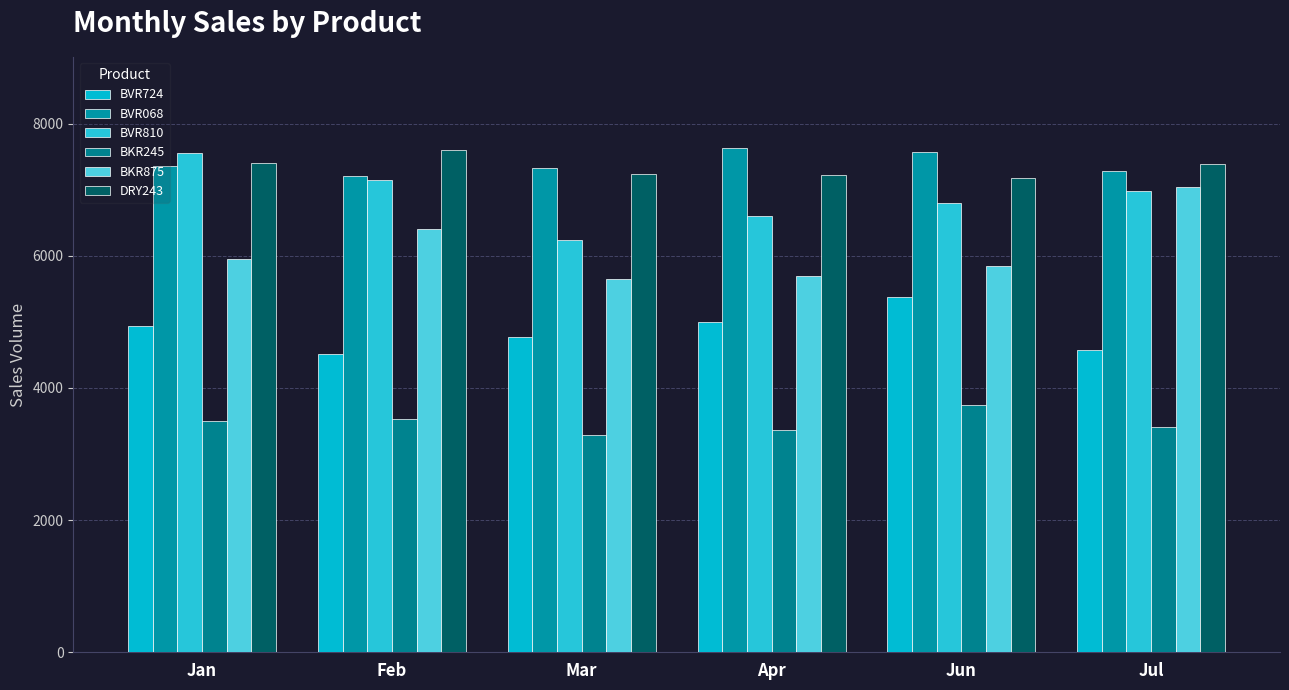

How many data points in BVR724 are less than 4939?

3